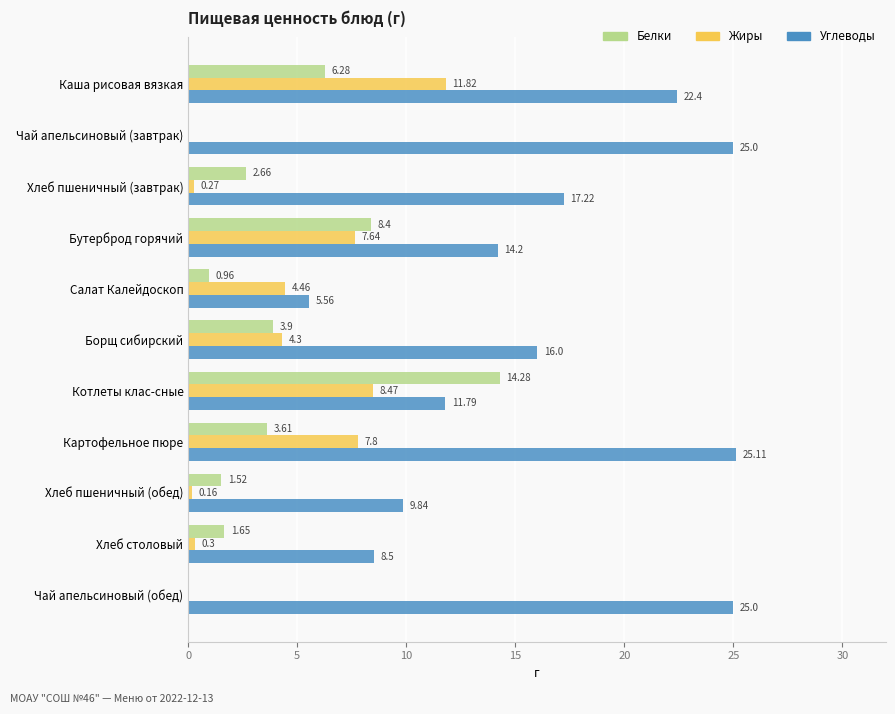

What is the sum of the Углеводы values at Картофельное пюре and Чай апельсиновый (завтрак)?

50.1